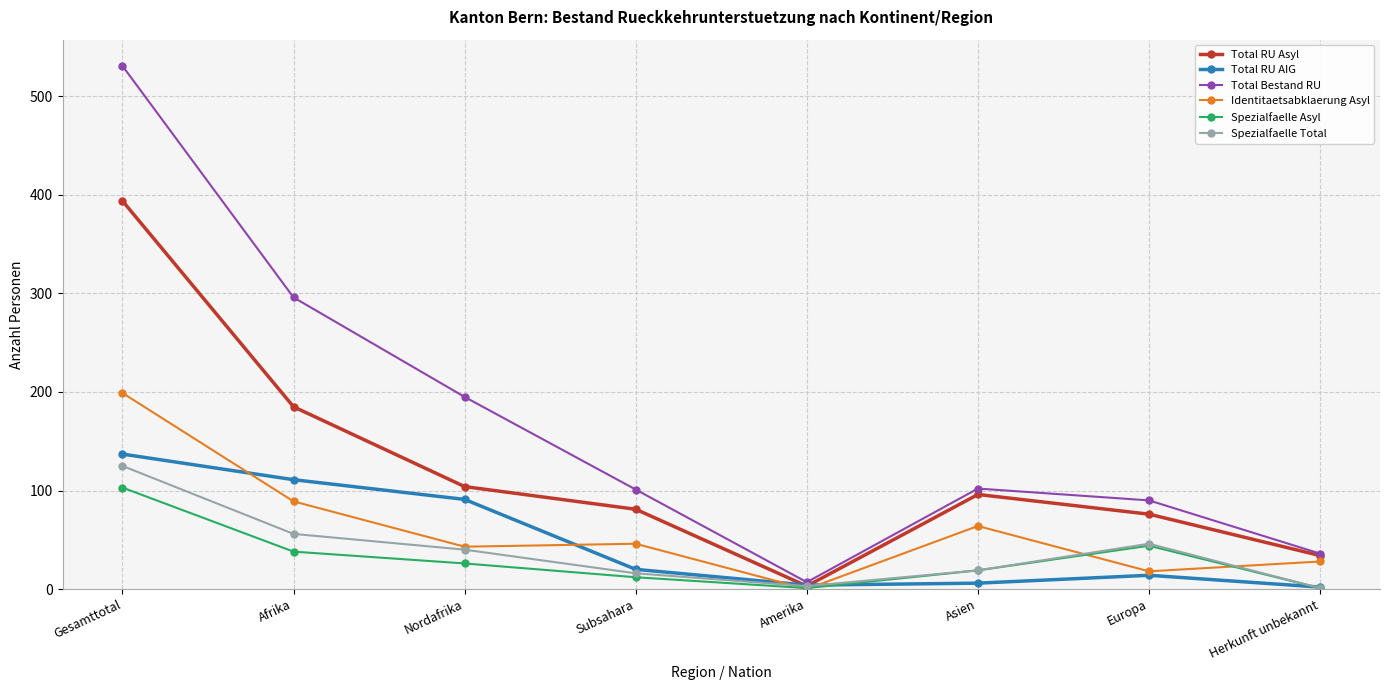

What is the minimum value for Spezialfaelle Total?

1